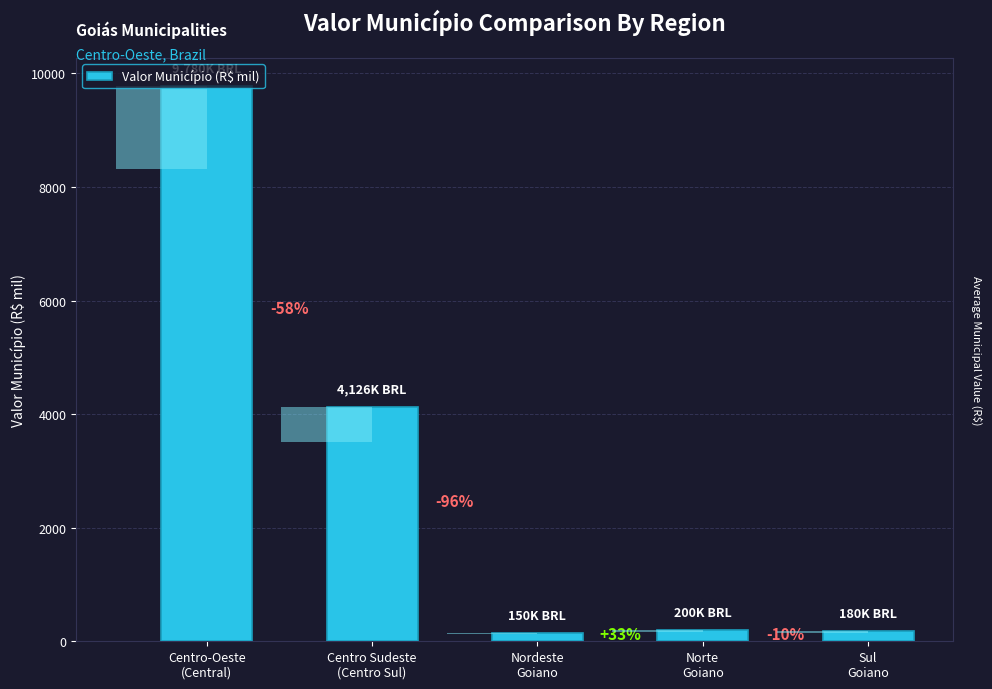

True or false: the data shows 2588.9 at Centro Sudeste
(Centro Sul).

False